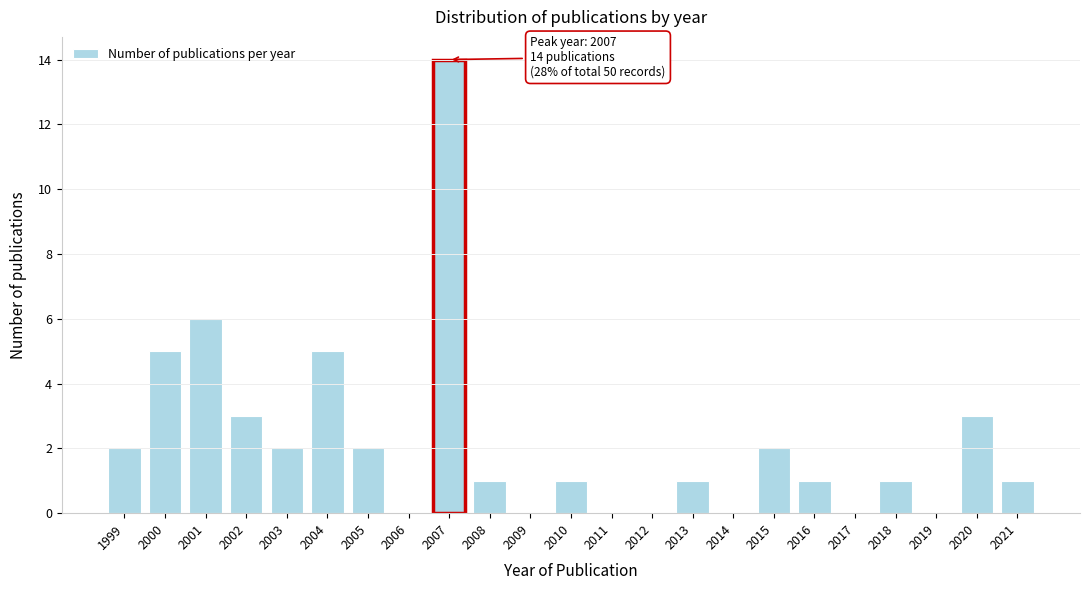

Reading right to left, list all the values displayed in this chart.

2021=1	2020=3	2019=0	2018=1	2017=0	2016=1	2015=2	2014=0	2013=1	2012=0	2011=0	2010=1	2009=0	2008=1	2007=14	2006=0	2005=2	2004=5	2003=2	2002=3	2001=6	2000=5	1999=2